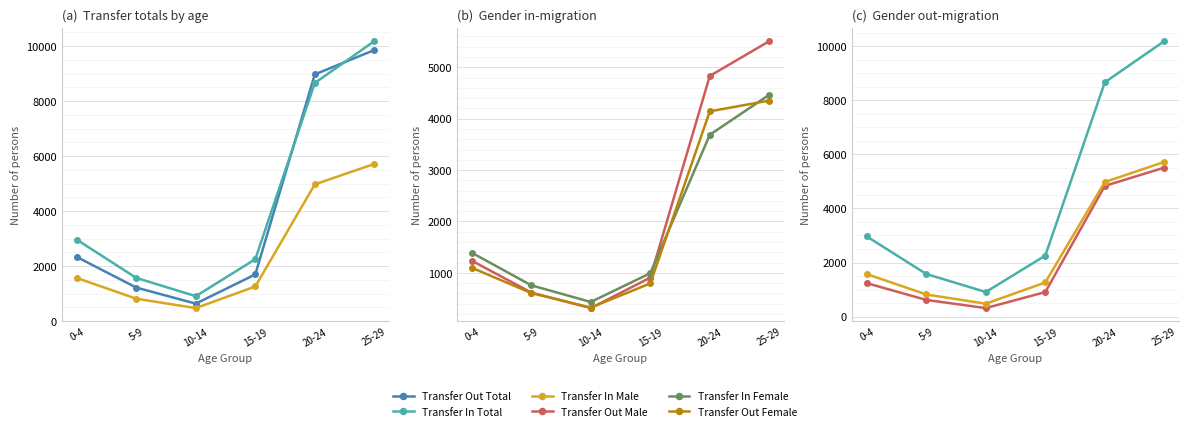

Reading left to right, list all the values displayed in this chart.

Transfer Out Total: 0-4=2335	5-9=1222	10-14=638	15-19=1701	20-24=8975	25-29=9862
Transfer In Total: 0-4=2963	5-9=1574	10-14=909	15-19=2255	20-24=8663	25-29=10185
Transfer In Male: 0-4=1572	5-9=817	10-14=476	15-19=1262	20-24=4976	25-29=5719
Transfer Out Male: 0-4=1236	5-9=616	10-14=314	15-19=907	20-24=4832	25-29=5509
Transfer In Female: 0-4=1391	5-9=757	10-14=433	15-19=993	20-24=3687	25-29=4466
Transfer Out Female: 0-4=1099	5-9=606	10-14=324	15-19=794	20-24=4143	25-29=4353